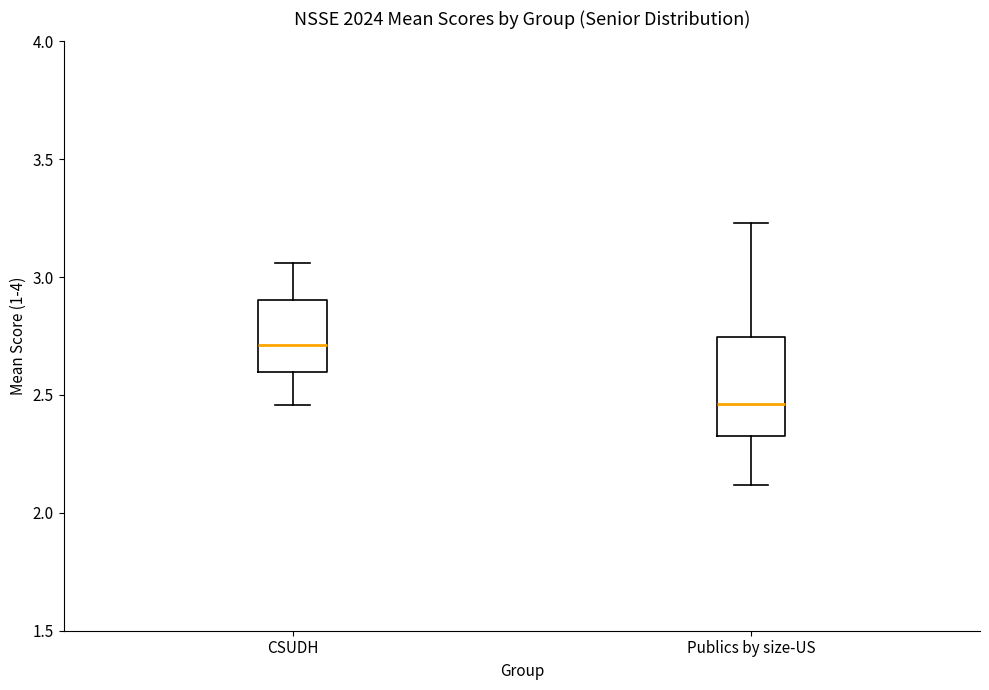

Where does the lower whisker of the box for Publics by size-US end on the y-axis? The values are not printed on the chart, so give them approximately, as read against the axis.

2.10